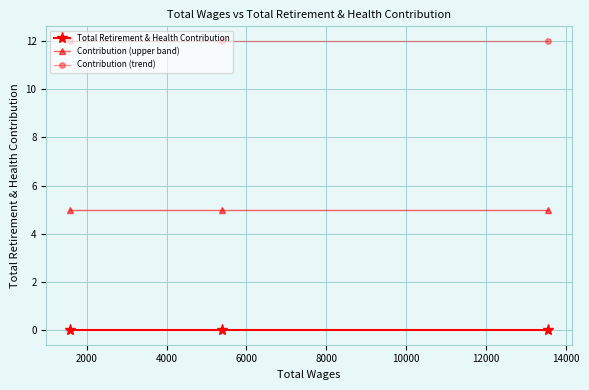

Count the number of data series in this chart.

3